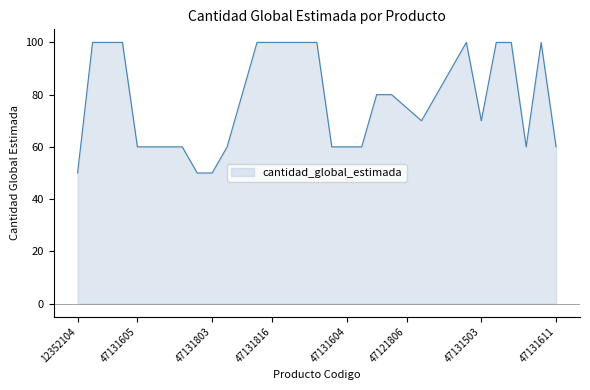

What is the difference between the maximum and minimum values?

50